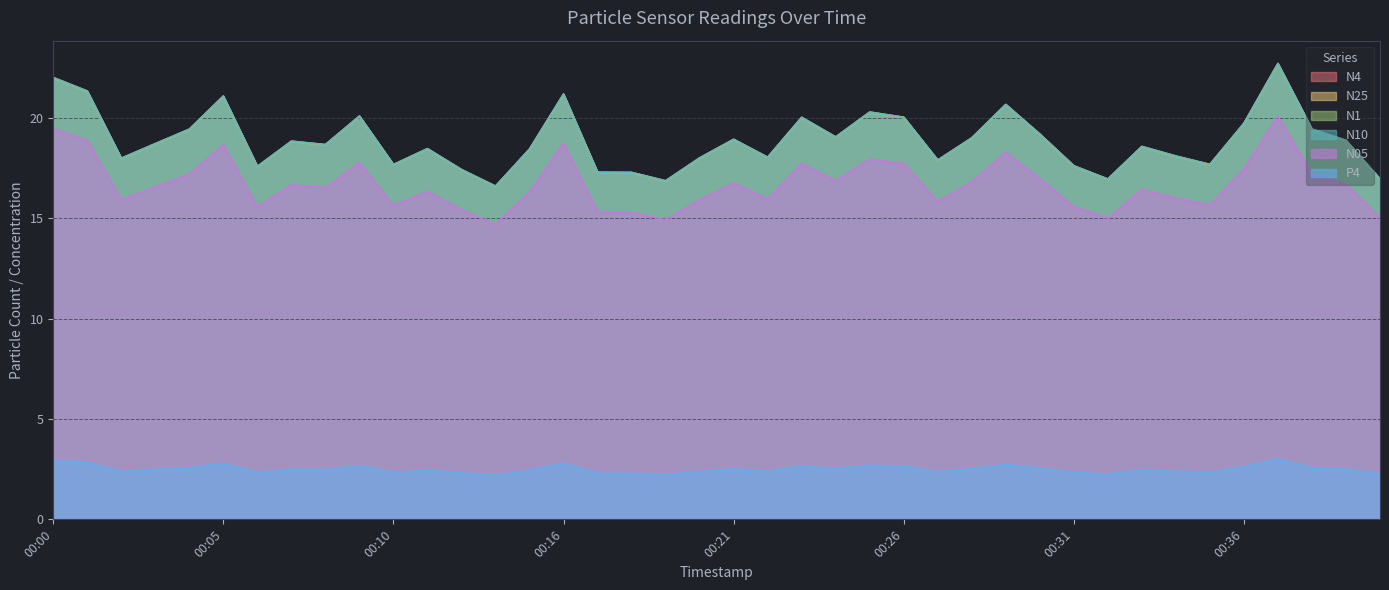

Reading right to left, extract all data points from this chart.

N4: 00:40=17.0	00:39=18.9	00:38=19.4	00:37=22.7	00:36=19.7	00:35=17.7	00:34=18.1	00:33=18.6	00:32=16.9	00:31=17.6	00:30=19.2	00:29=20.7	00:28=19.0	00:27=17.9	00:26=20.0	00:25=20.3	00:24=19.1	00:23=20.0	00:22=18.0	00:21=18.9	00:20=18.0	00:19=16.9	00:18=17.3	00:17=17.3	00:16=21.2	00:14=18.4	00:13=16.6	00:12=17.4	00:11=18.5	00:10=17.7	00:09=20.1	00:08=18.7	00:07=18.8	00:06=17.6	00:05=21.1	00:04=19.4	00:03=18.7	00:02=18.0	00:01=21.3	00:00=22.0
N25: 00:40=16.9	00:39=18.9	00:38=19.4	00:37=22.7	00:36=19.7	00:35=17.7	00:34=18.1	00:33=18.6	00:32=16.9	00:31=17.6	00:30=19.2	00:29=20.7	00:28=19.0	00:27=17.9	00:26=20.0	00:25=20.3	00:24=19.0	00:23=20.0	00:22=18.0	00:21=18.9	00:20=18.0	00:19=16.9	00:18=17.3	00:17=17.3	00:16=21.2	00:14=18.4	00:13=16.6	00:12=17.4	00:11=18.5	00:10=17.7	00:09=20.1	00:08=18.7	00:07=18.8	00:06=17.6	00:05=21.1	00:04=19.4	00:03=18.7	00:02=18.0	00:01=21.3	00:00=22.0
N1: 00:40=16.9	00:39=18.9	00:38=19.4	00:37=22.7	00:36=19.7	00:35=17.6	00:34=18.1	00:33=18.6	00:32=16.9	00:31=17.6	00:30=19.2	00:29=20.6	00:28=19.0	00:27=17.9	00:26=20.0	00:25=20.3	00:24=19.0	00:23=20.0	00:22=18.0	00:21=18.9	00:20=18.0	00:19=16.8	00:18=17.2	00:17=17.3	00:16=21.1	00:14=18.4	00:13=16.6	00:12=17.4	00:11=18.4	00:10=17.6	00:09=20.1	00:08=18.6	00:07=18.8	00:06=17.6	00:05=21.1	00:04=19.4	00:03=18.7	00:02=18.0	00:01=21.3	00:00=22.0
N10: 00:40=17.0	00:39=18.9	00:38=19.4	00:37=22.7	00:36=19.7	00:35=17.7	00:34=18.1	00:33=18.6	00:32=16.9	00:31=17.6	00:30=19.2	00:29=20.7	00:28=19.0	00:27=17.9	00:26=20.0	00:25=20.3	00:24=19.1	00:23=20.0	00:22=18.0	00:21=18.9	00:20=18.0	00:19=16.9	00:18=17.3	00:17=17.3	00:16=21.2	00:14=18.4	00:13=16.6	00:12=17.4	00:11=18.5	00:10=17.7	00:09=20.1	00:08=18.7	00:07=18.8	00:06=17.6	00:05=21.1	00:04=19.4	00:03=18.7	00:02=18.0	00:01=21.3	00:00=22.0
N05: 00:40=15.0	00:39=16.7	00:38=17.2	00:37=20.1	00:36=17.5	00:35=15.7	00:34=16.0	00:33=16.4	00:32=15.0	00:31=15.6	00:30=17.0	00:29=18.3	00:28=16.8	00:27=15.8	00:26=17.7	00:25=17.9	00:24=16.9	00:23=17.7	00:22=16.0	00:21=16.8	00:20=15.9	00:19=14.9	00:18=15.3	00:17=15.3	00:16=18.7	00:14=16.3	00:13=14.7	00:12=15.4	00:11=16.3	00:10=15.6	00:09=17.8	00:08=16.5	00:07=16.7	00:06=15.6	00:05=18.7	00:04=17.2	00:03=16.6	00:02=15.9	00:01=18.9	00:00=19.5
P4: 00:40=2.2	00:39=2.5	00:38=2.6	00:37=3.0	00:36=2.6	00:35=2.3	00:34=2.4	00:33=2.5	00:32=2.2	00:31=2.3	00:30=2.5	00:29=2.7	00:28=2.5	00:27=2.4	00:26=2.6	00:25=2.7	00:24=2.5	00:23=2.6	00:22=2.4	00:21=2.5	00:20=2.4	00:19=2.2	00:18=2.3	00:17=2.3	00:16=2.8	00:14=2.4	00:13=2.2	00:12=2.3	00:11=2.5	00:10=2.3	00:09=2.7	00:08=2.5	00:07=2.5	00:06=2.3	00:05=2.8	00:04=2.6	00:03=2.5	00:02=2.4	00:01=2.8	00:00=2.9